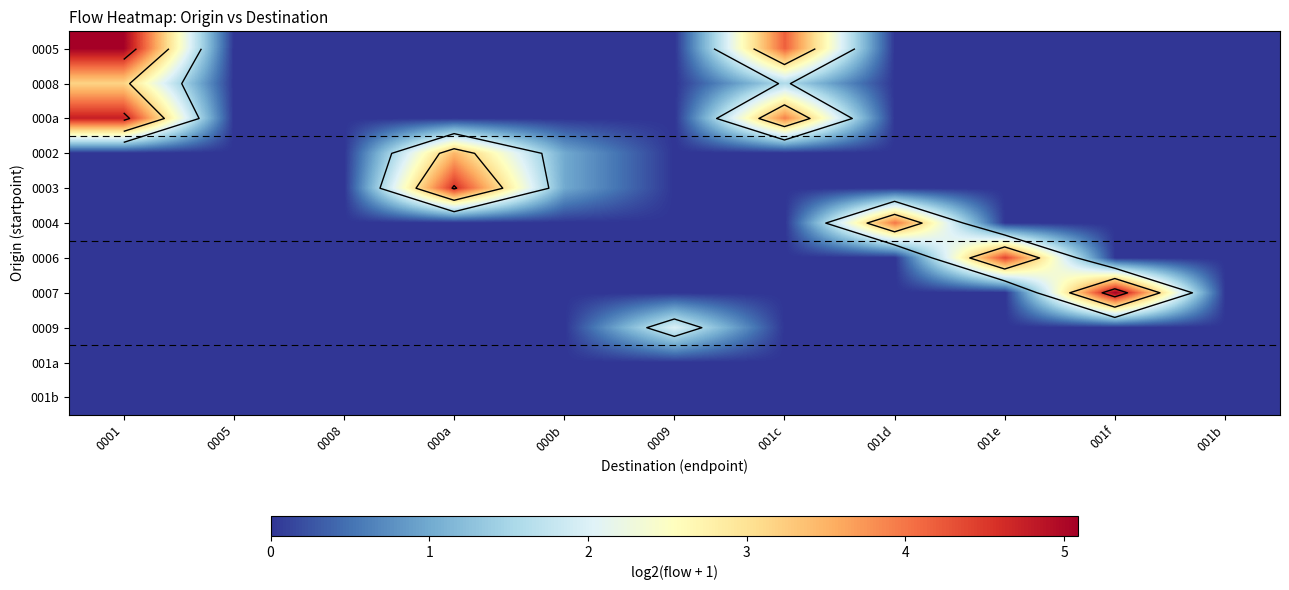

Count the number of categories in the chart.

11